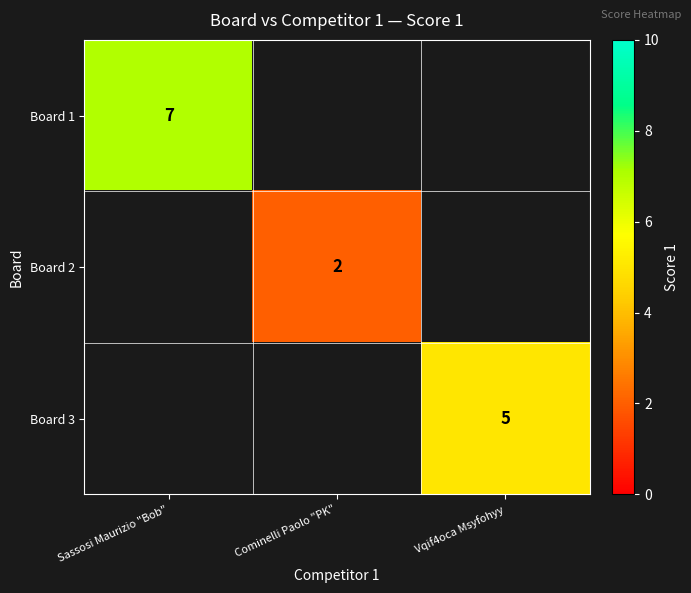

At how many categories does at least one series exceed 2?

2